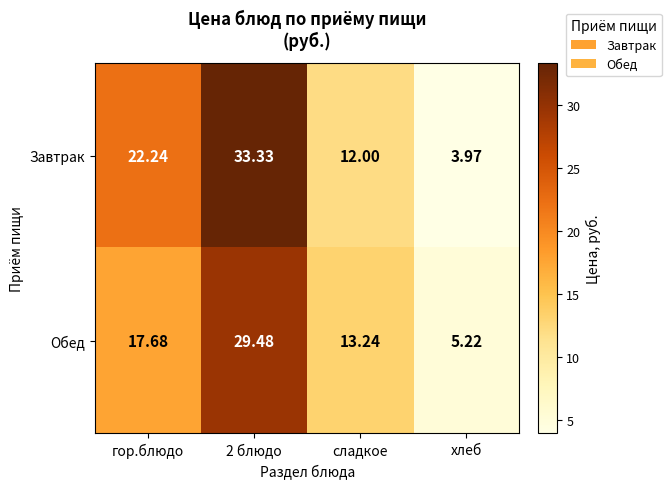

Rank the series by their average value, from highest to lowest.

Завтрак, Обед